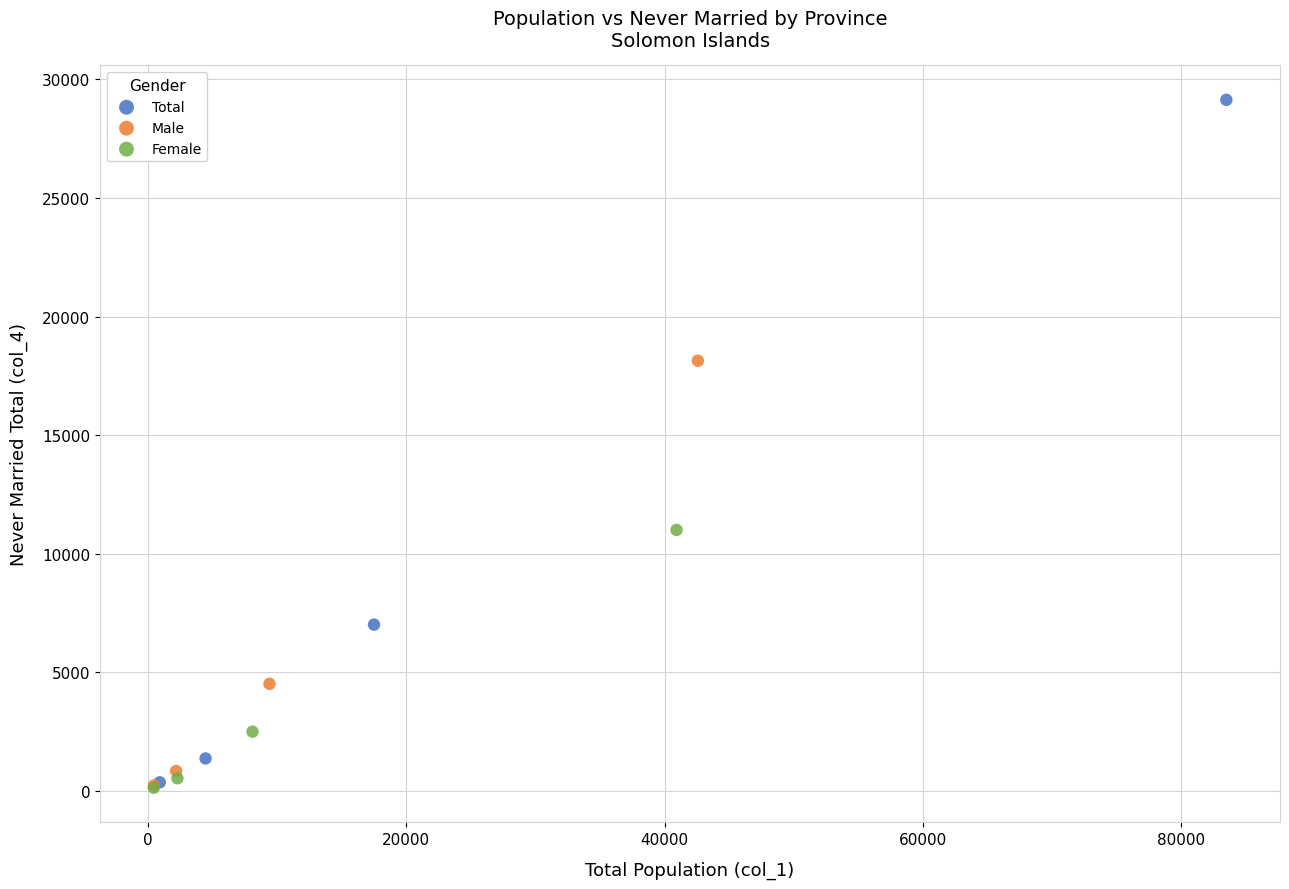

Which series contains the highest Y value?

Total